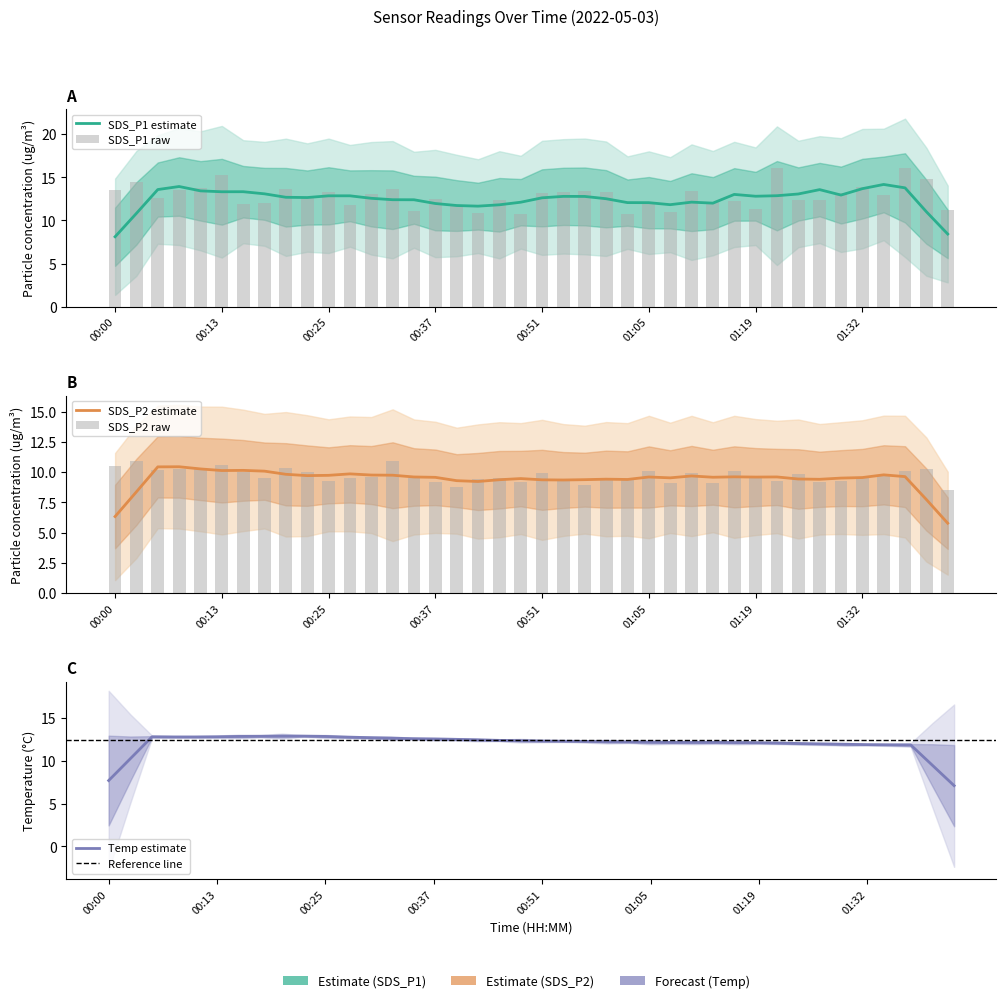

Reading right to left, transcribe all the data shown in this chart.

SDS_P1: 11.2	14.8	16.1	12.9	13.8	13.2	12.4	12.3	16.1	11.3	12.2	12.1	13.4	11.0	11.9	10.7	13.3	13.4	13.3	13.2	10.8	12.4	10.9	11.8	12.4	11.1	13.6	13.1	11.8	13.3	12.6	13.6	12.1	11.9	15.3	13.8	13.6	12.6	14.5	13.5
SDS_P2: 8.5	10.3	10.1	9.8	9.5	9.2	9.2	9.8	9.3	9.6	10.1	9.1	9.9	9.1	10.1	9.3	9.4	8.9	9.2	9.9	9.2	9.5	9.4	8.8	9.2	9.5	10.9	9.6	9.5	9.3	10.0	10.3	9.5	10.1	10.6	10.3	10.2	10.2	10.9	10.5